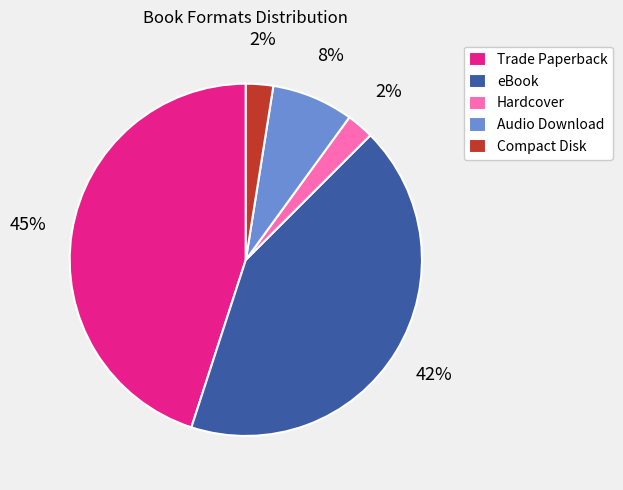

What is the largest slice in the pie chart?

Trade Paperback